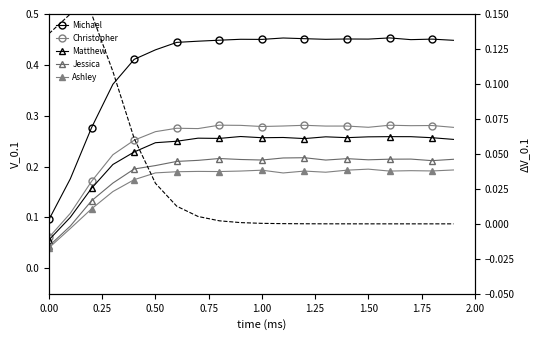

What is the label of the 16th point from the right?

1.00